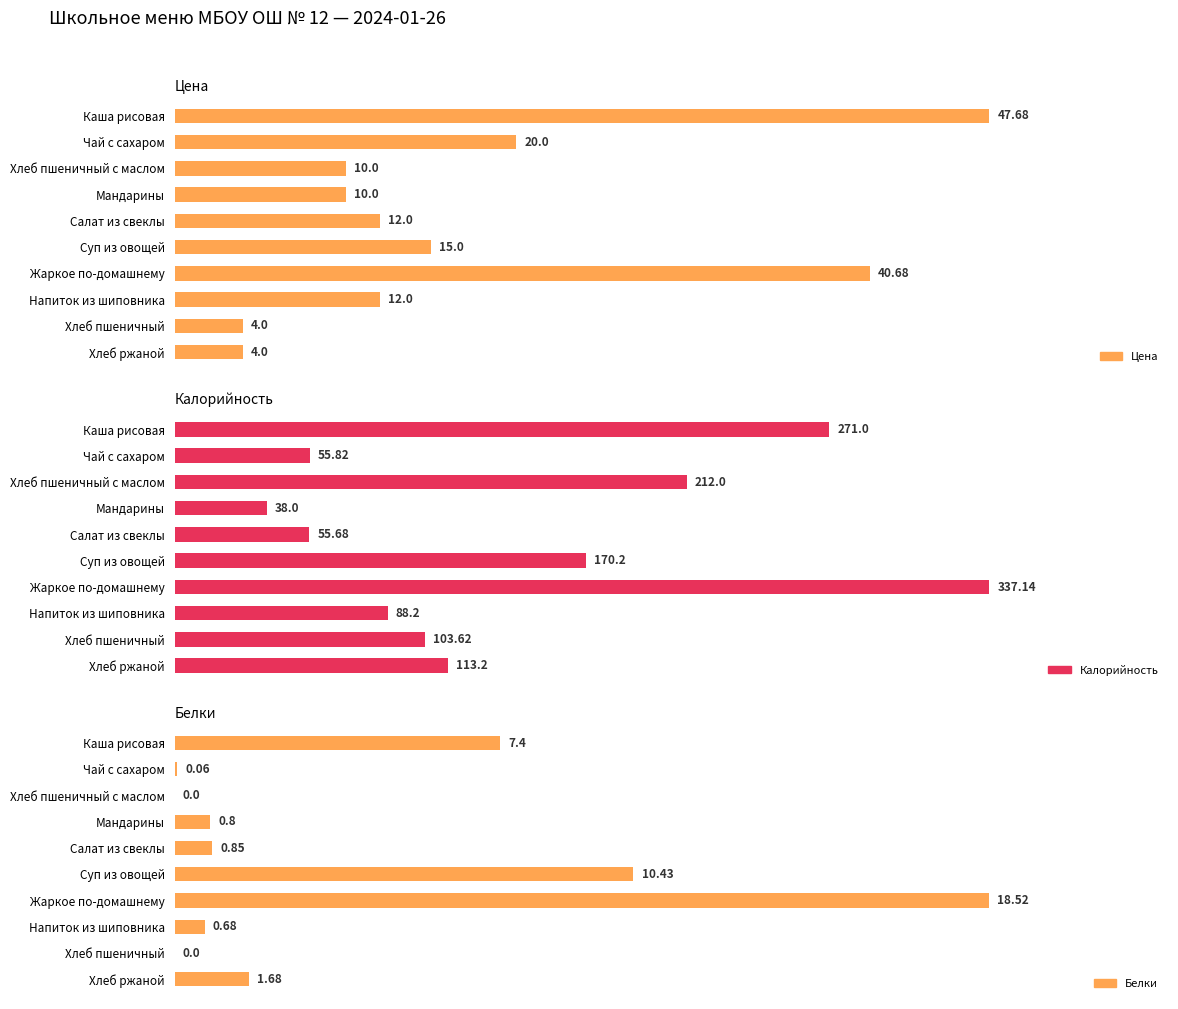

Is the value of Калорийность at Хлеб пшеничный с маслом greater than the value of Белки at Суп из овощей?

Yes